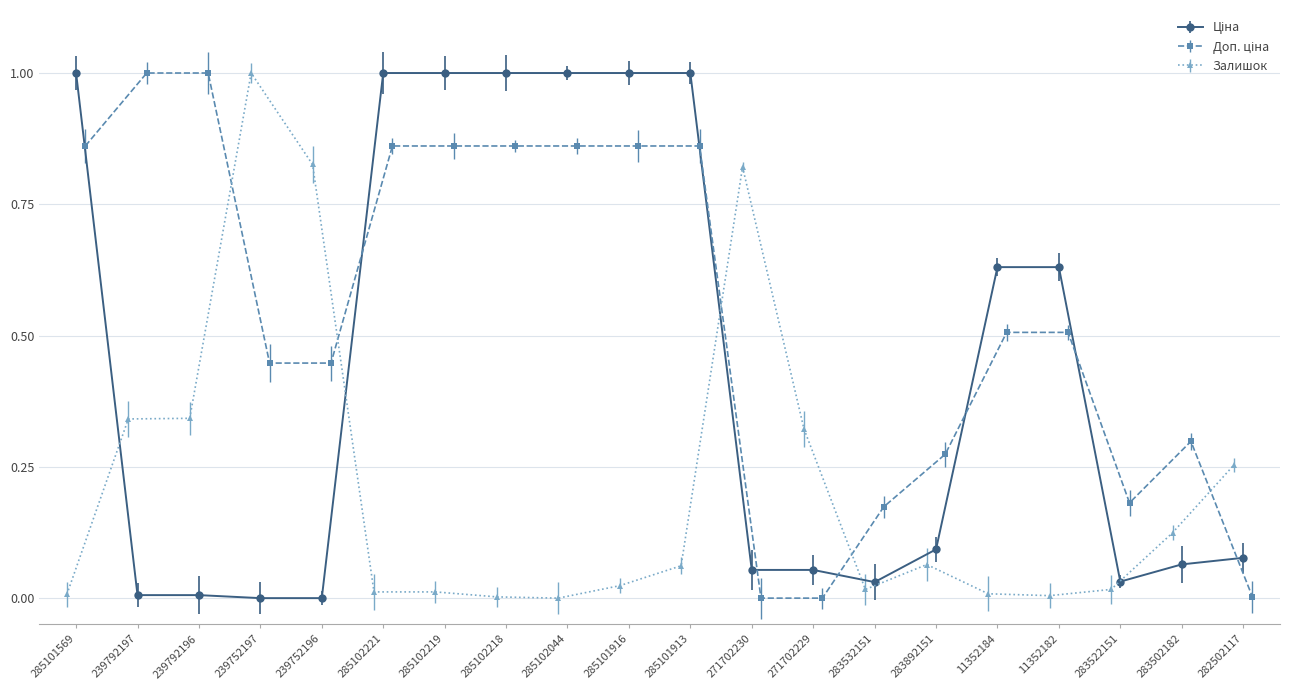

Reading left to right, extract all data points from this chart.

Ціна: 1.0	0.0	0.0	0.0	0.0	1.0	1.0	1.0	1.0	1.0	1.0	0.1	0.1	0.0	0.1	0.6	0.6	0.0	0.1	0.1
Доп. ціна: 0.9	1.0	1.0	0.4	0.4	0.9	0.9	0.9	0.9	0.9	0.9	0.0	0.0	0.2	0.3	0.5	0.5	0.2	0.3	0.0
Залишок: 0.0	0.3	0.3	1.0	0.8	0.0	0.0	0.0	0.0	0.0	0.1	0.8	0.3	0.0	0.1	0.0	0.0	0.0	0.1	0.3